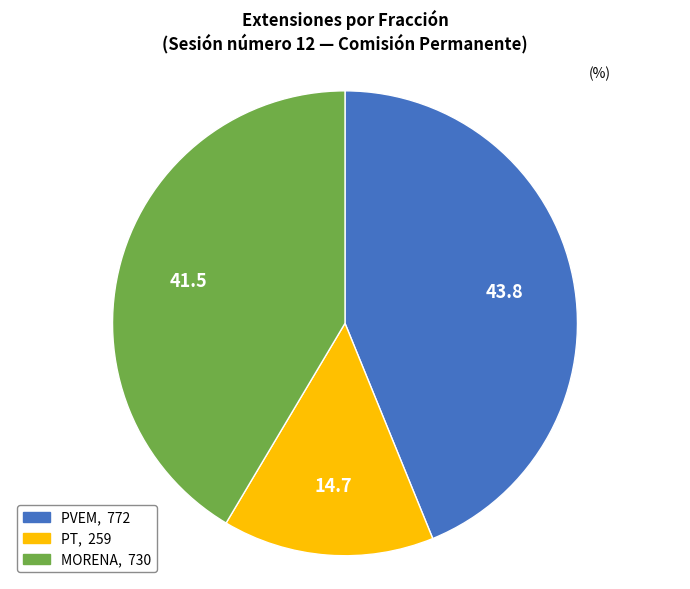

Is there any slice that represents more than half of the pie?

No